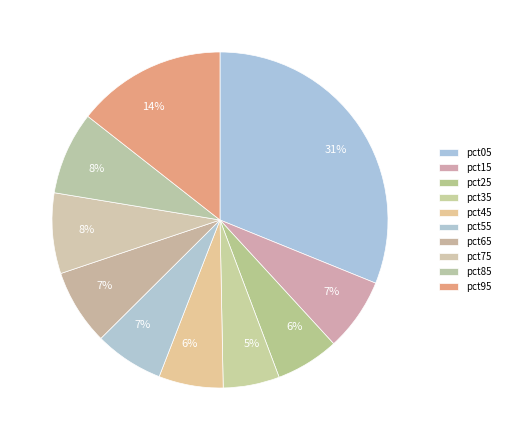

Do pct95 and pct05 together represent more than half of the pie?

No